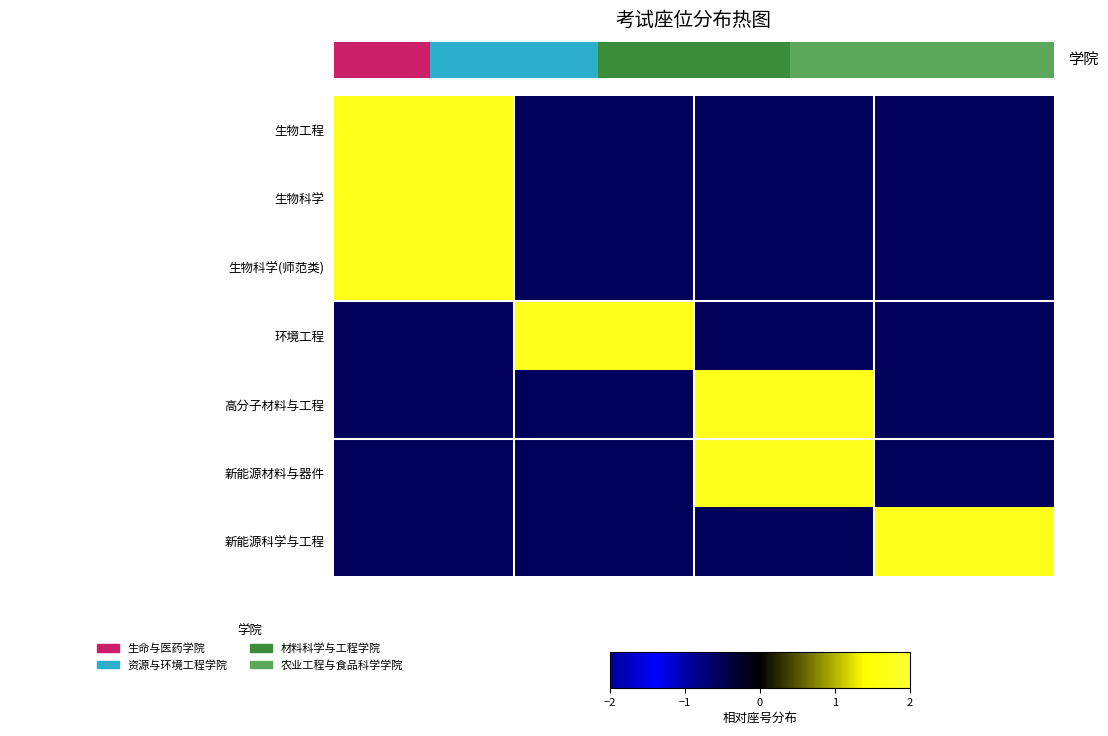

How many negative values does the 环境工程 series have?

3